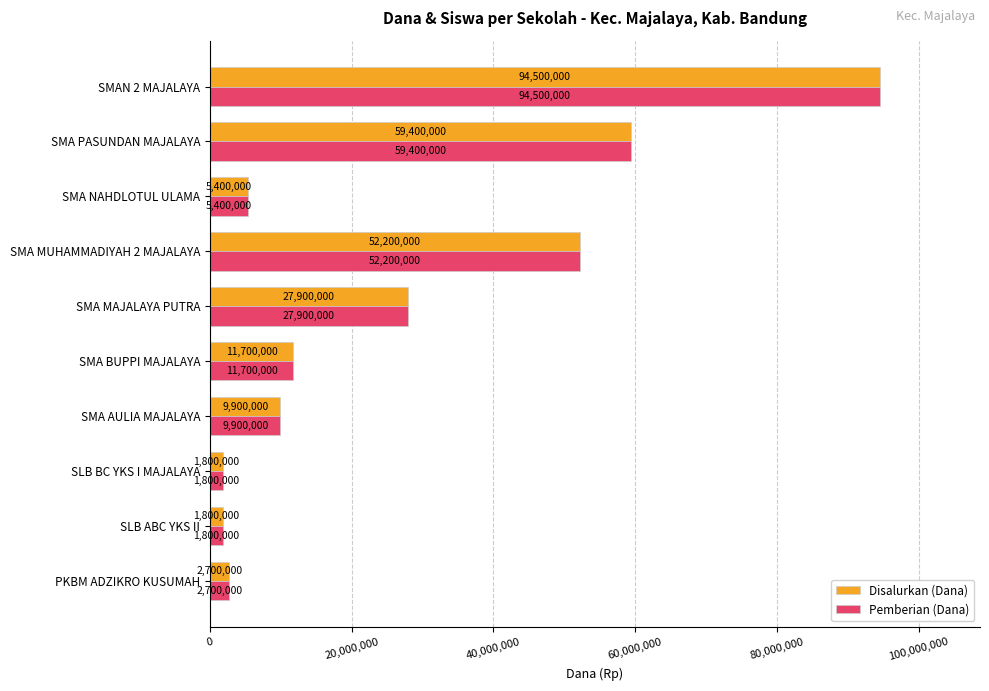

What is the total value across all series at SMA BUPPI MAJALAYA?

23400000